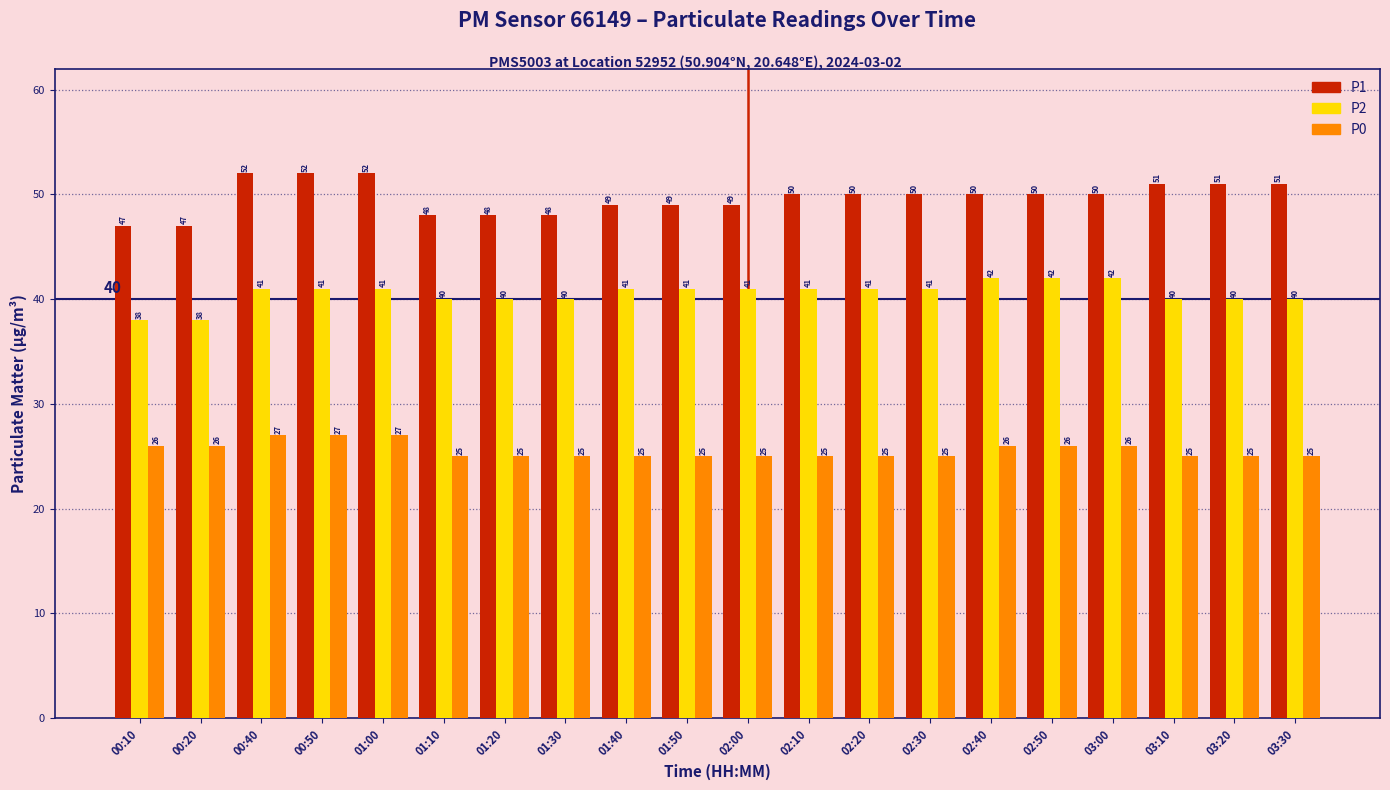

What is the label of the 9th bar from the right?

02:10